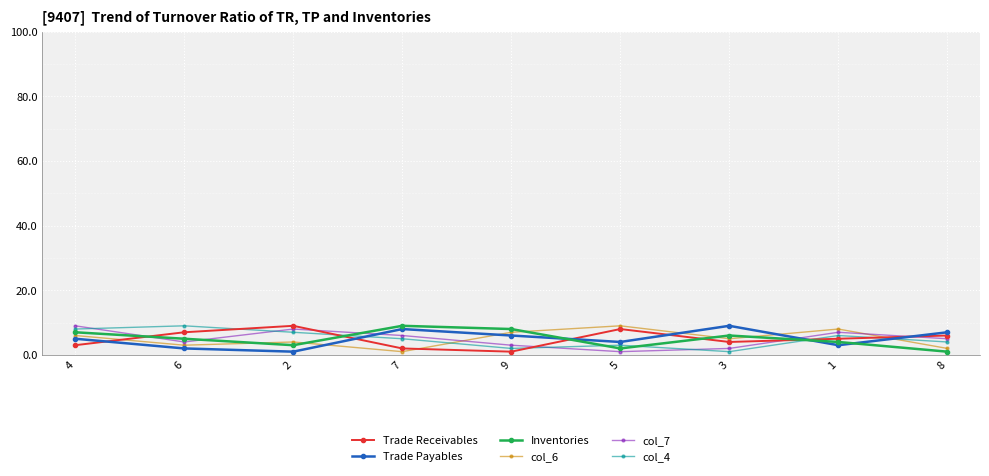

True or false: col_4 and Trade Payables intersect in this chart.

True